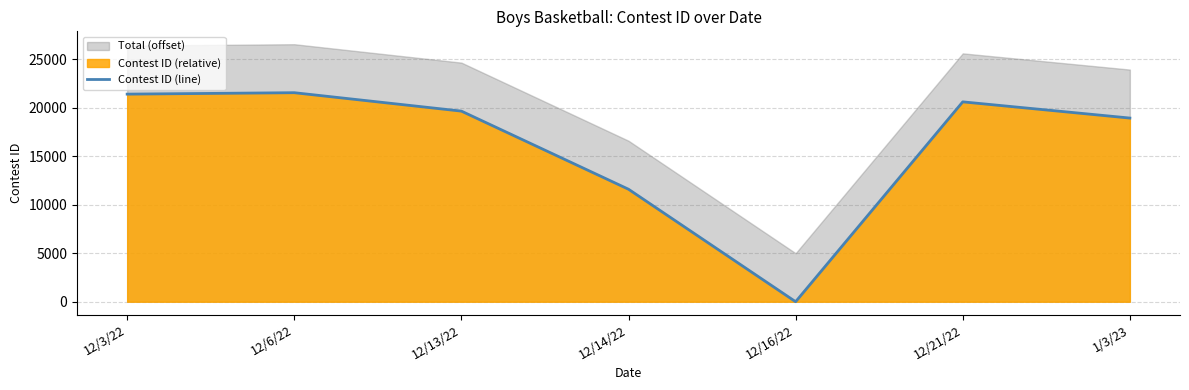

The chart shows a value of 9601 at 1/3/23. True or false?

False